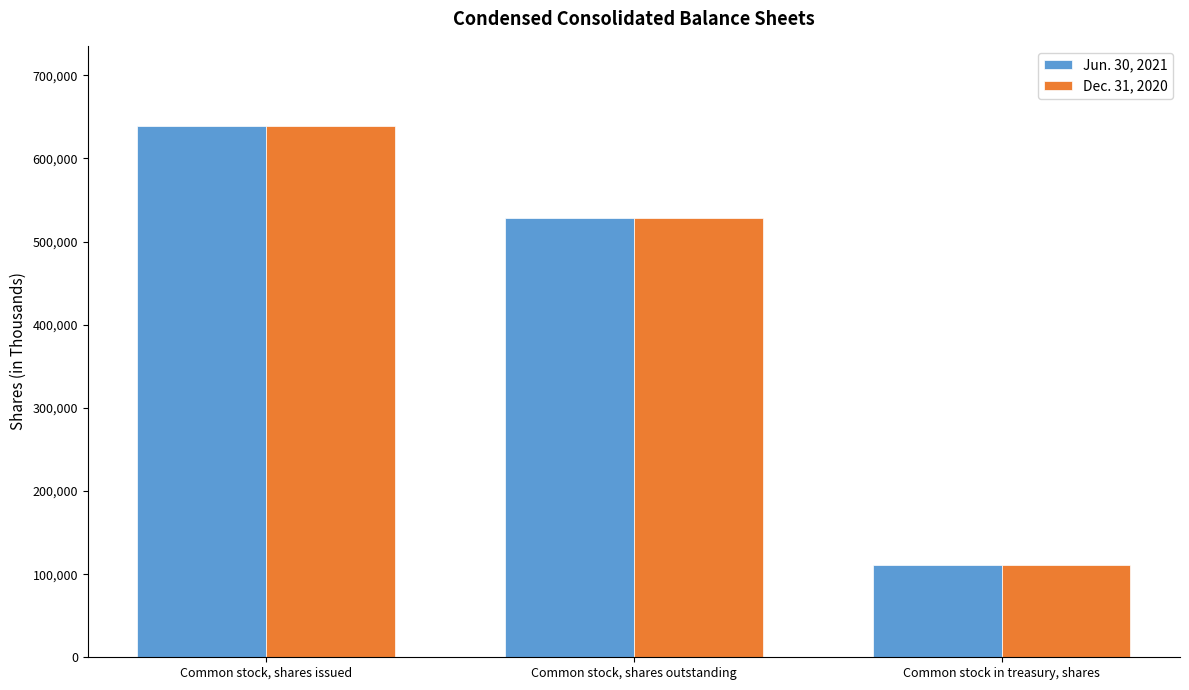

What are all the series names shown in the legend?

Jun. 30, 2021, Dec. 31, 2020